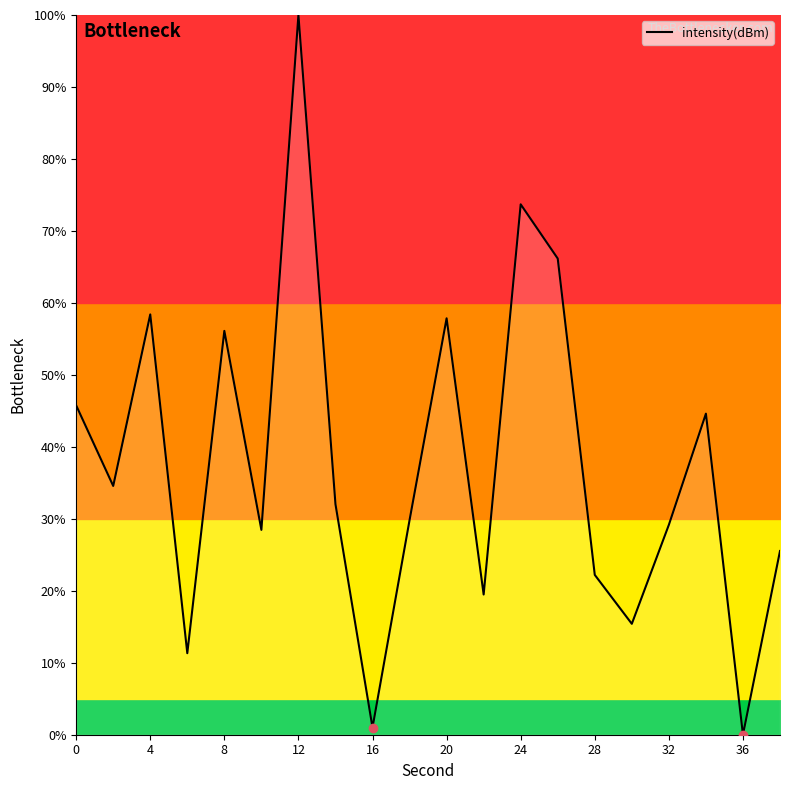

Does the chart have visible grid lines?

No